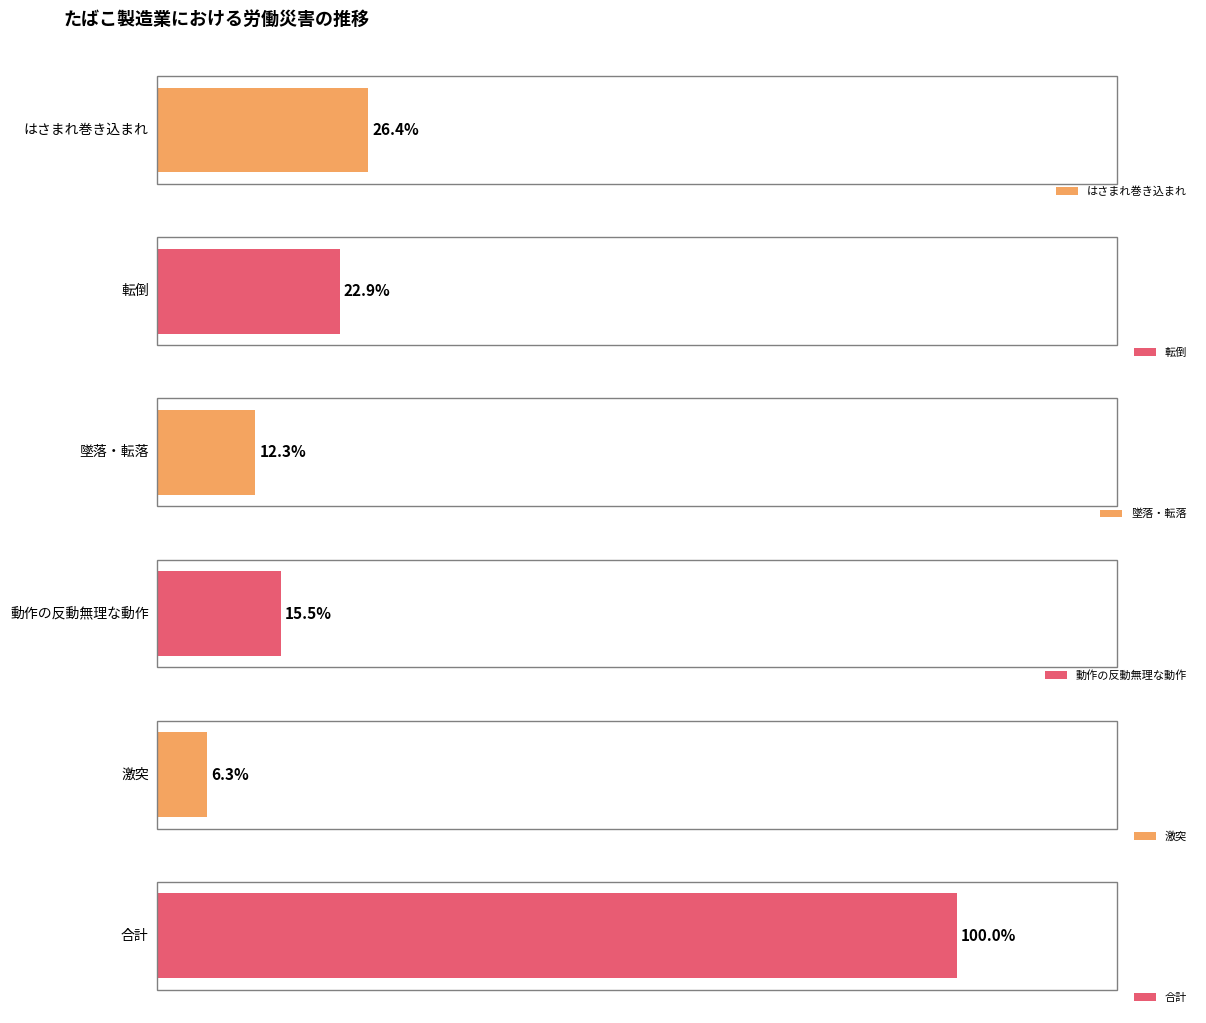

Is it true that 激突 equals 0 at 2009?

False